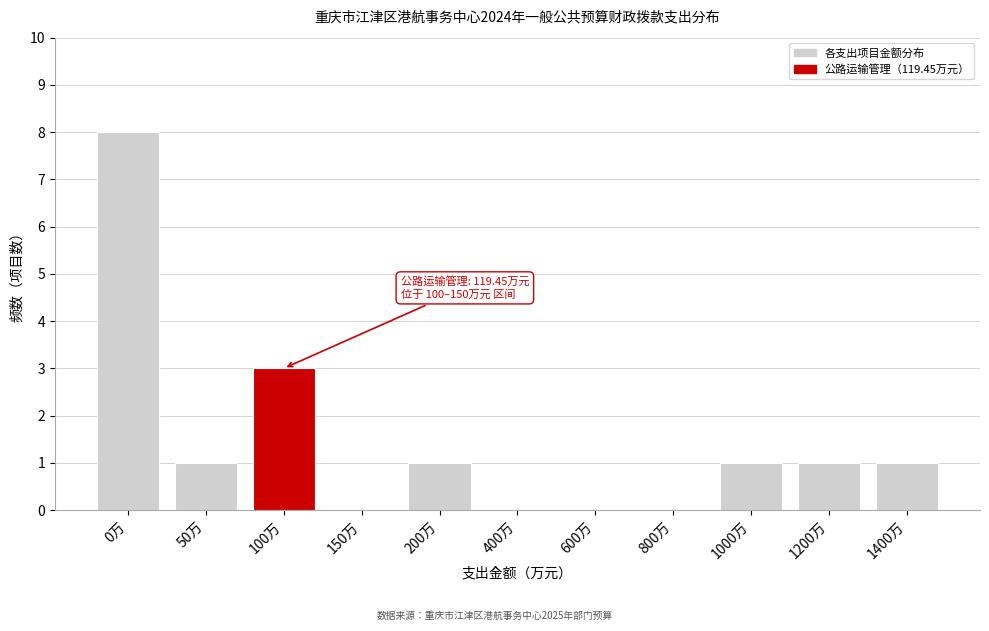

Reading left to right, what are all the values shown in this chart?

0万=8	50万=1	100万=3	150万=0	200万=1	400万=0	600万=0	800万=0	1000万=1	1200万=1	1400万=1